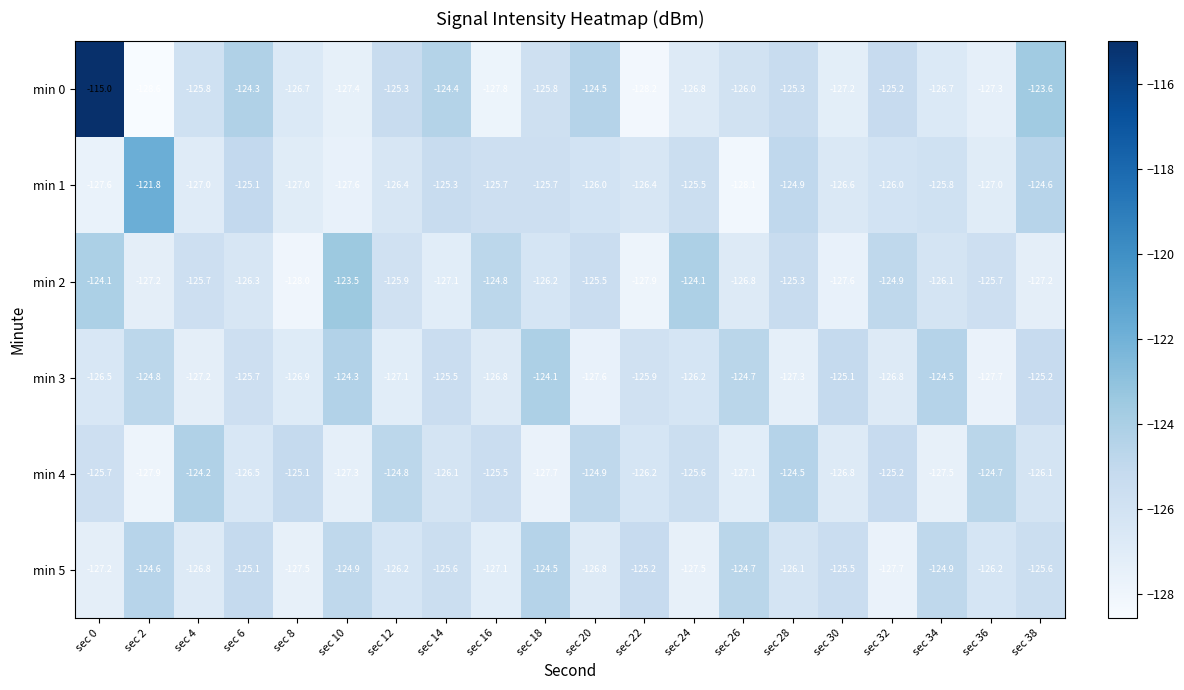

List the series in order of their peak value, highest first.

min 0, min 1, min 2, min 3, min 4, min 5